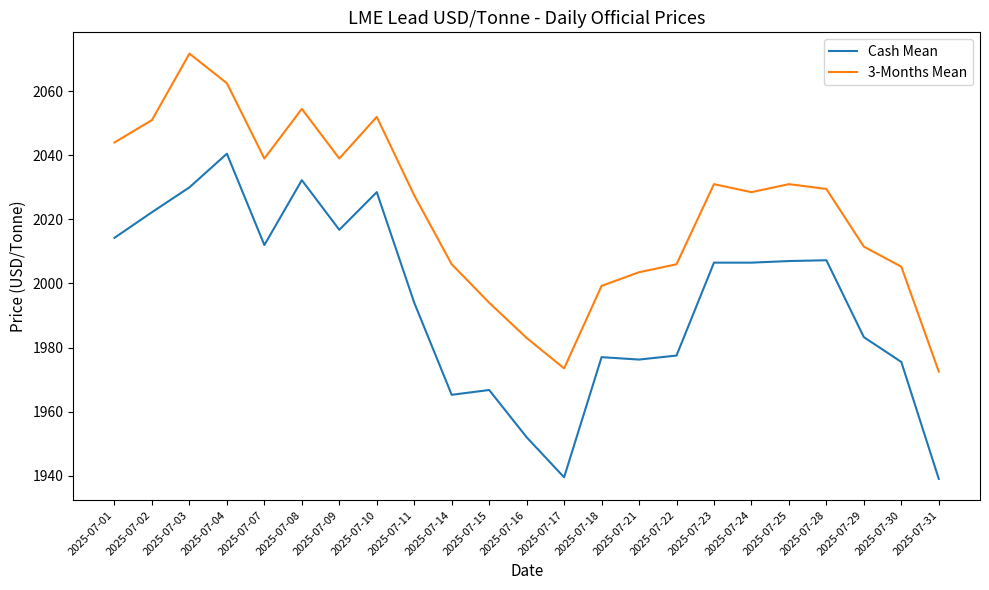

What is the sum of the Cash Mean values at 2025-07-22 and 2025-07-21?

3953.8